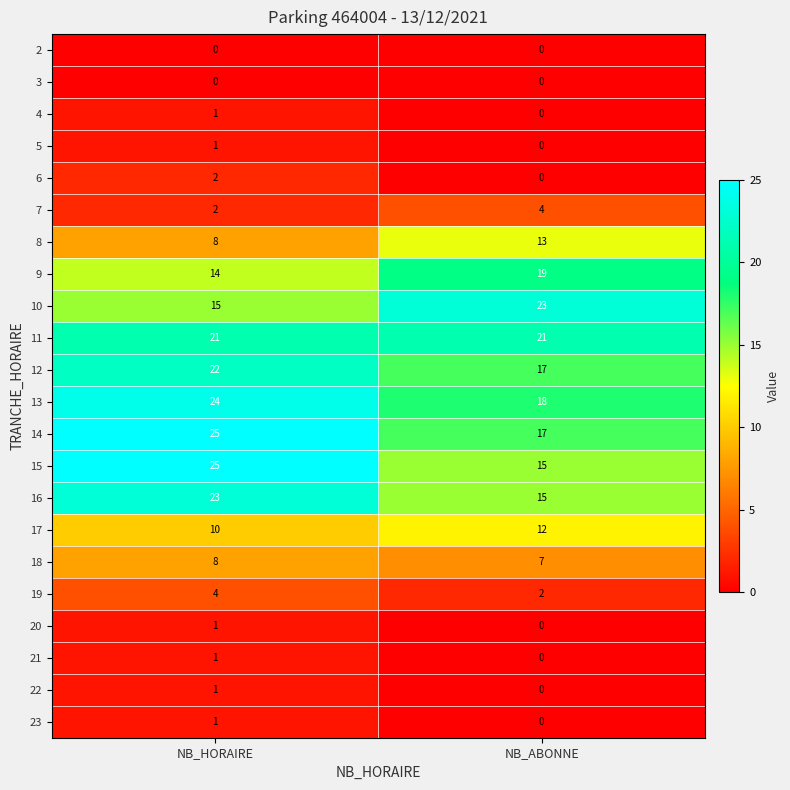

What is the difference between the 13 values at NB_HORAIRE and NB_ABONNE?

6